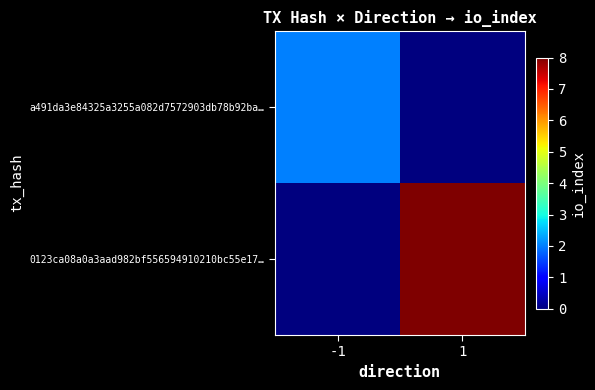

Count the number of categories in the chart.

2